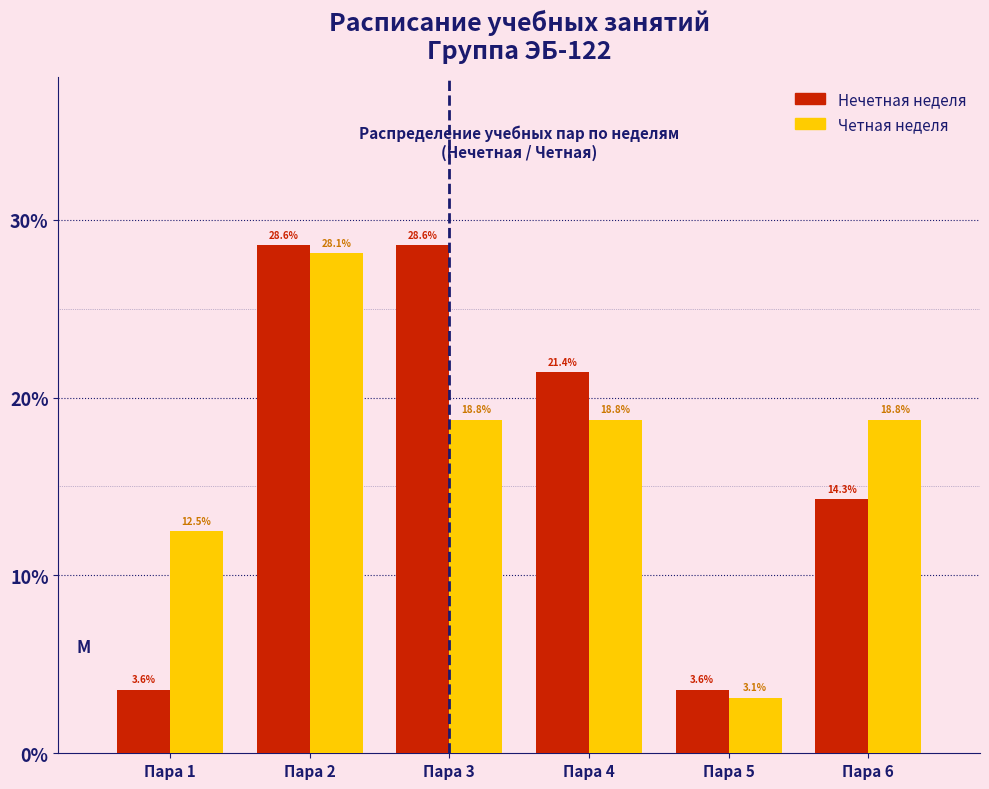

Reading left to right, list every range on the x-axis with the height of the bar of each series over it.

0.5 to 1.5: Нечетная неделя=3.6	Четная неделя=12.5
1.5 to 2.5: Нечетная неделя=28.6	Четная неделя=28.1
2.5 to 3.5: Нечетная неделя=28.6	Четная неделя=18.8
3.5 to 4.5: Нечетная неделя=21.4	Четная неделя=18.8
4.5 to 5.5: Нечетная неделя=3.6	Четная неделя=3.1
5.5 to 6.5: Нечетная неделя=14.3	Четная неделя=18.8